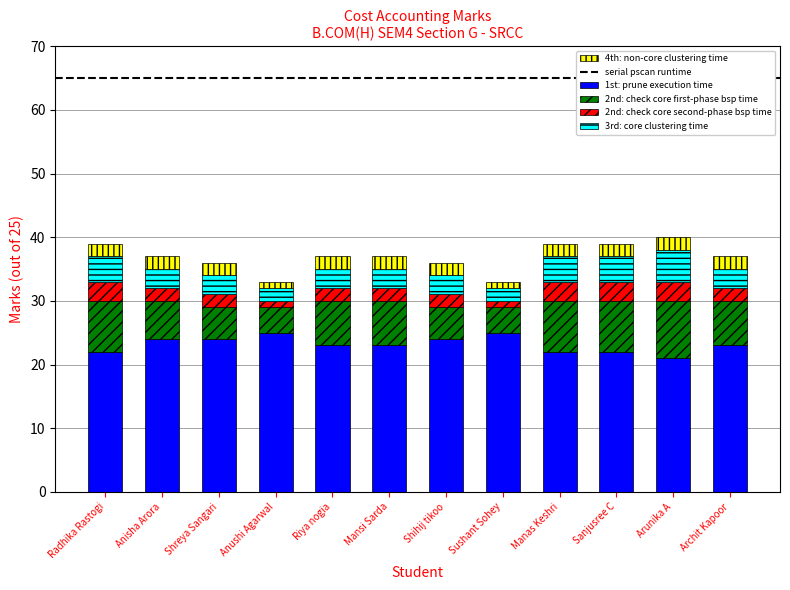

The value of 1st: prune execution time at Arunika A is 4. True or false?

False